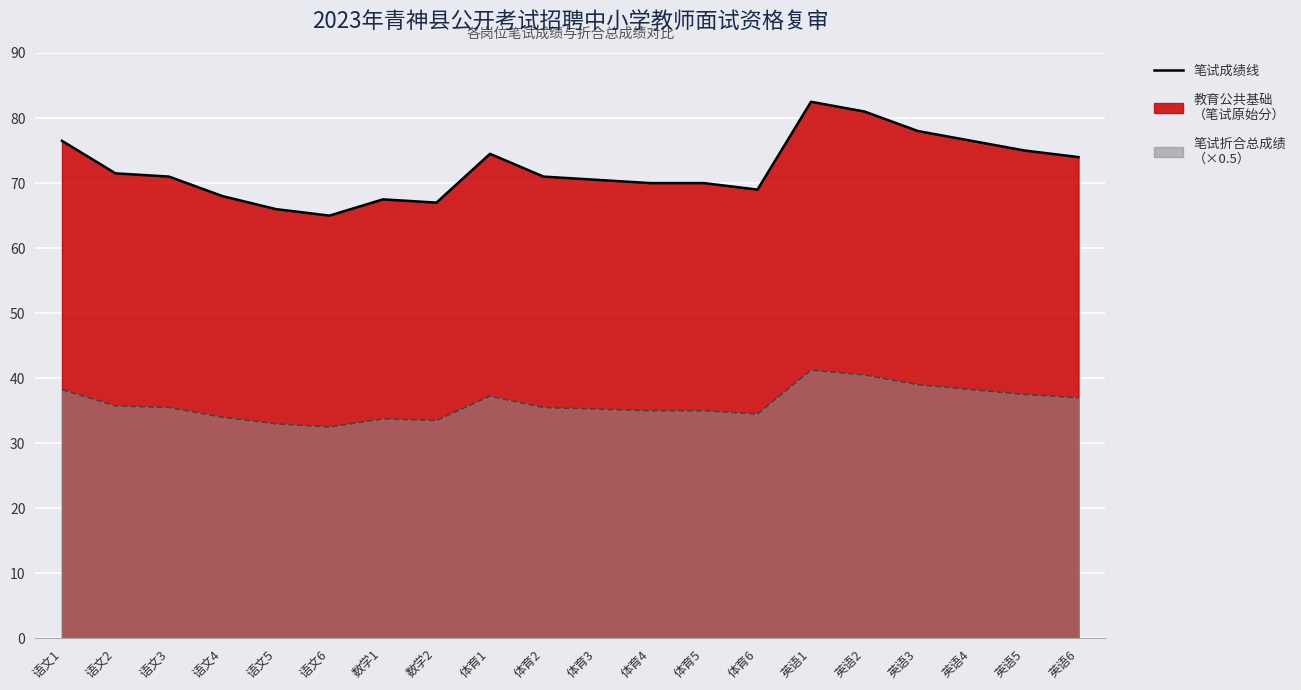

What is the minimum value shown in the chart?

32.5